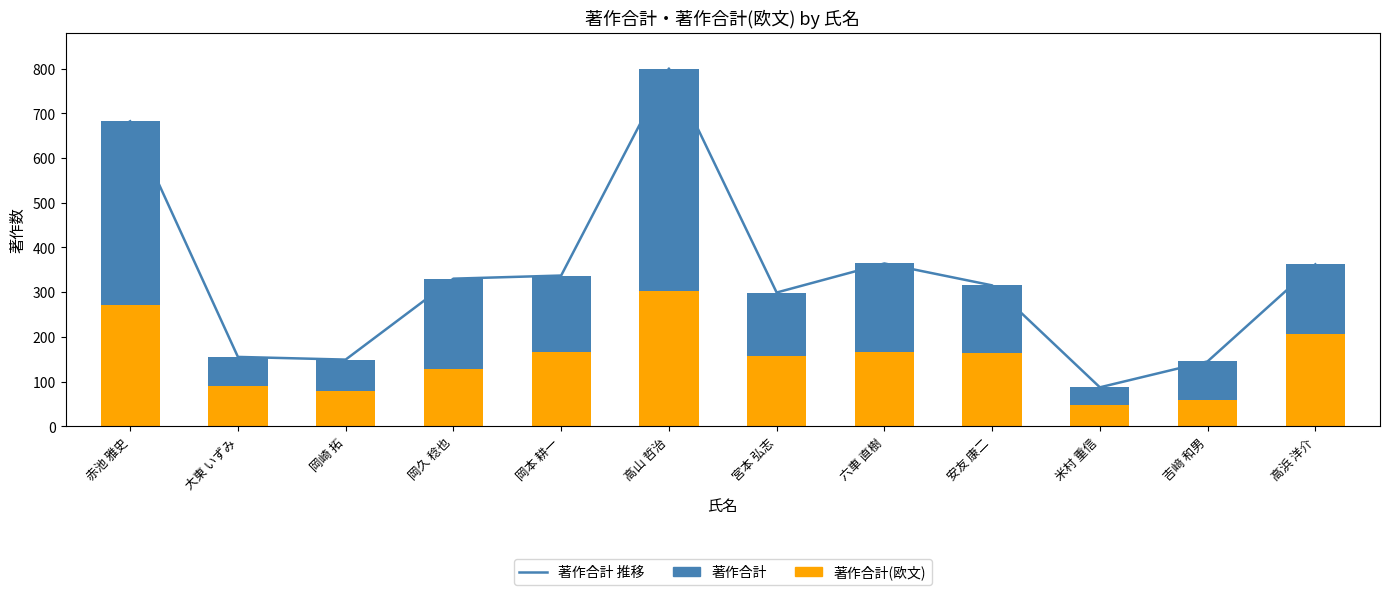

What is the value of the 著作合計(欧文) bar at the 2nd from the left?

91